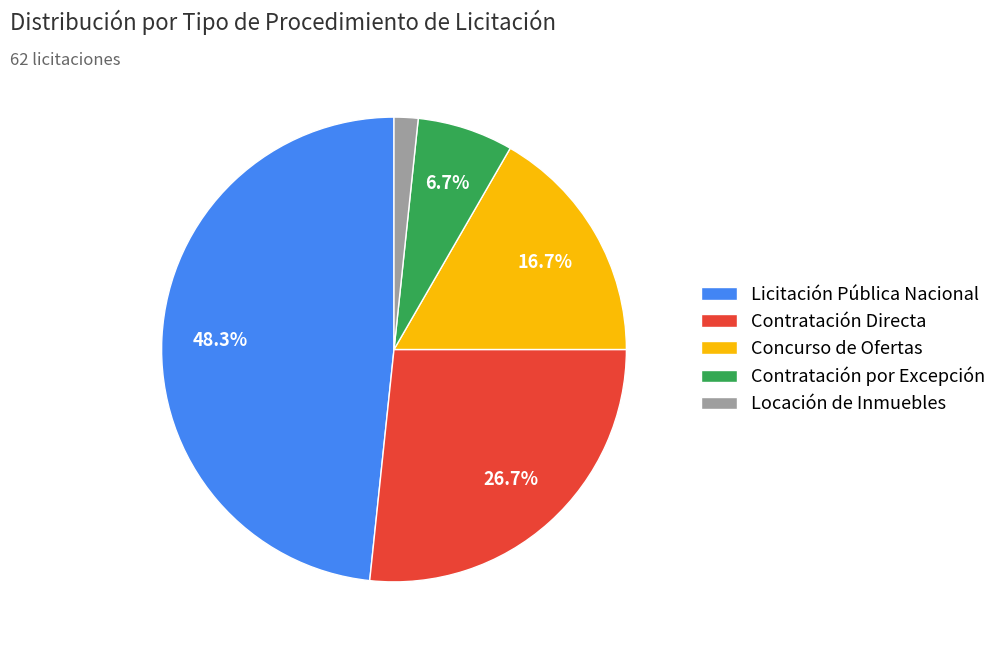

Is Licitación Pública Nacional the majority of the pie?

No